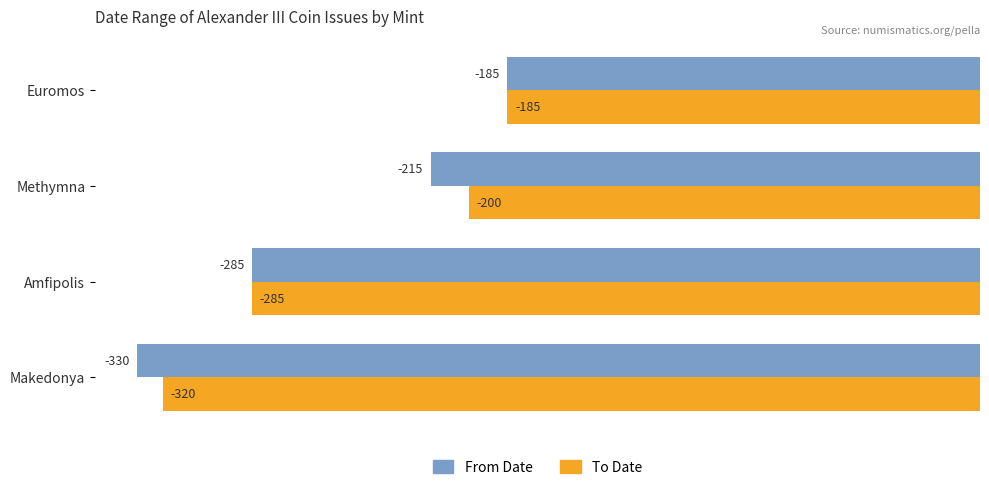

What is the approximate value of To Date at Euromos?

-185